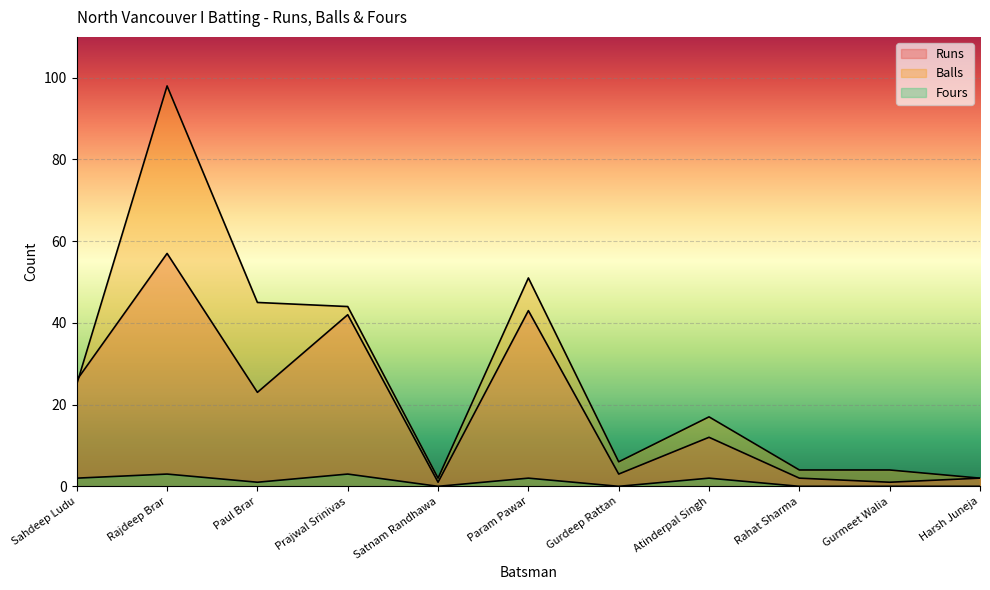

Reading left to right, extract all data points from this chart.

Runs: 26	57	23	42	1	43	3	12	2	1	2
Balls: 25	98	45	44	2	51	6	17	4	4	2
Fours: 2	3	1	3	0	2	0	2	0	0	0